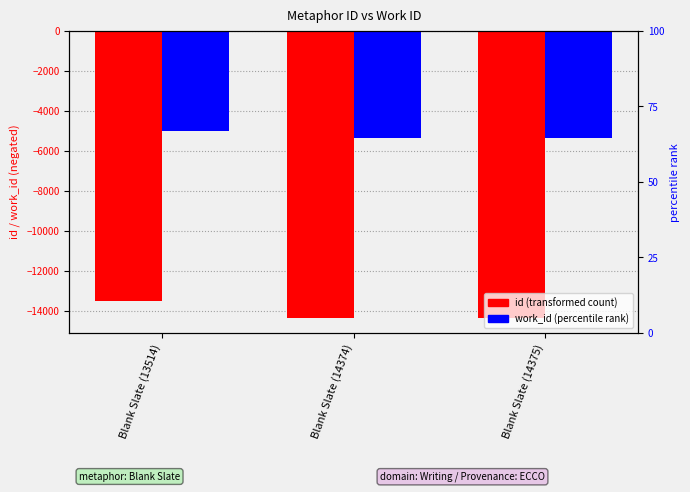

How many data points in id are less than -14374?

1